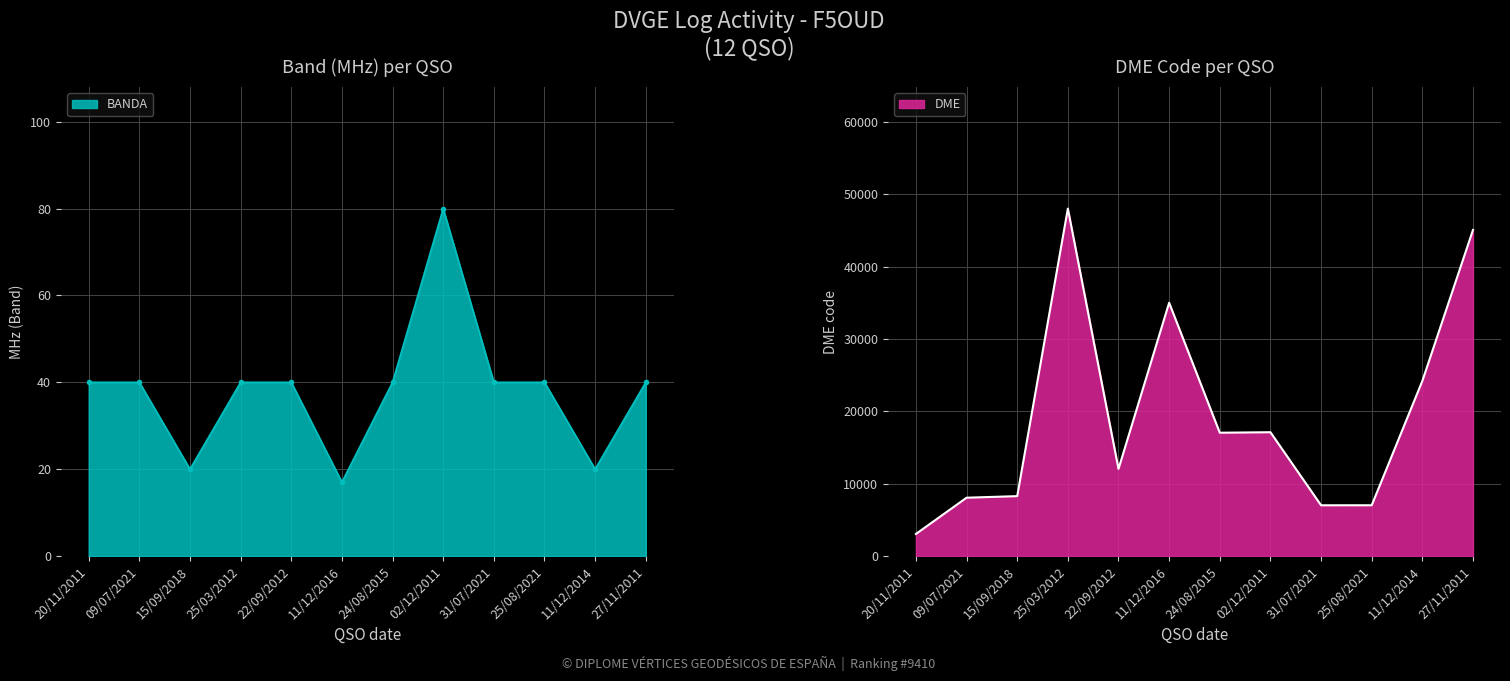

What is the difference between the DME values at 15/09/2018 and 22/09/2012?

3765